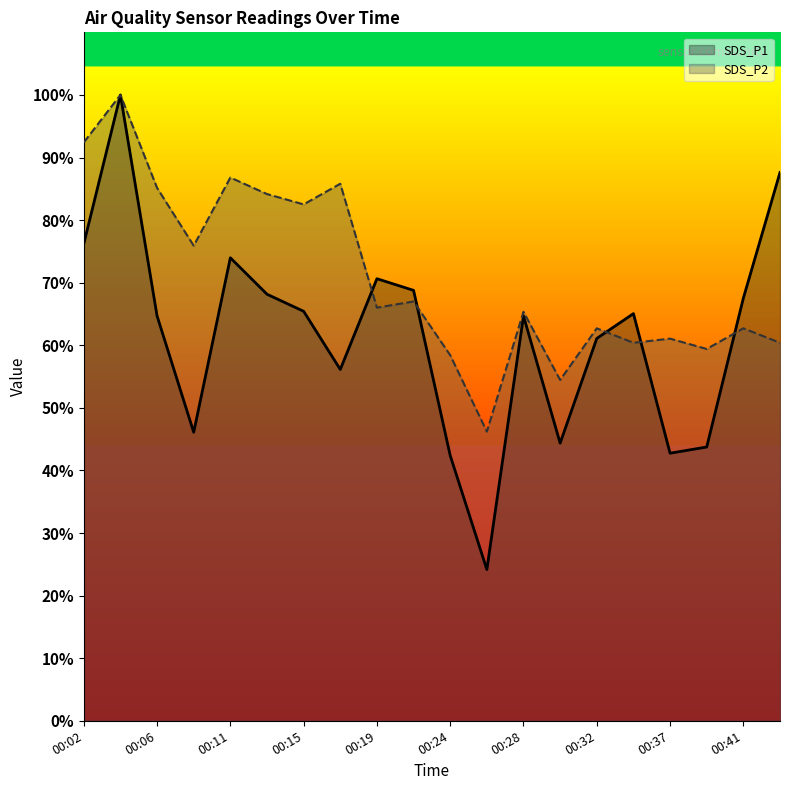

What is the difference between the highest and lowest values at 00:37?

18.3